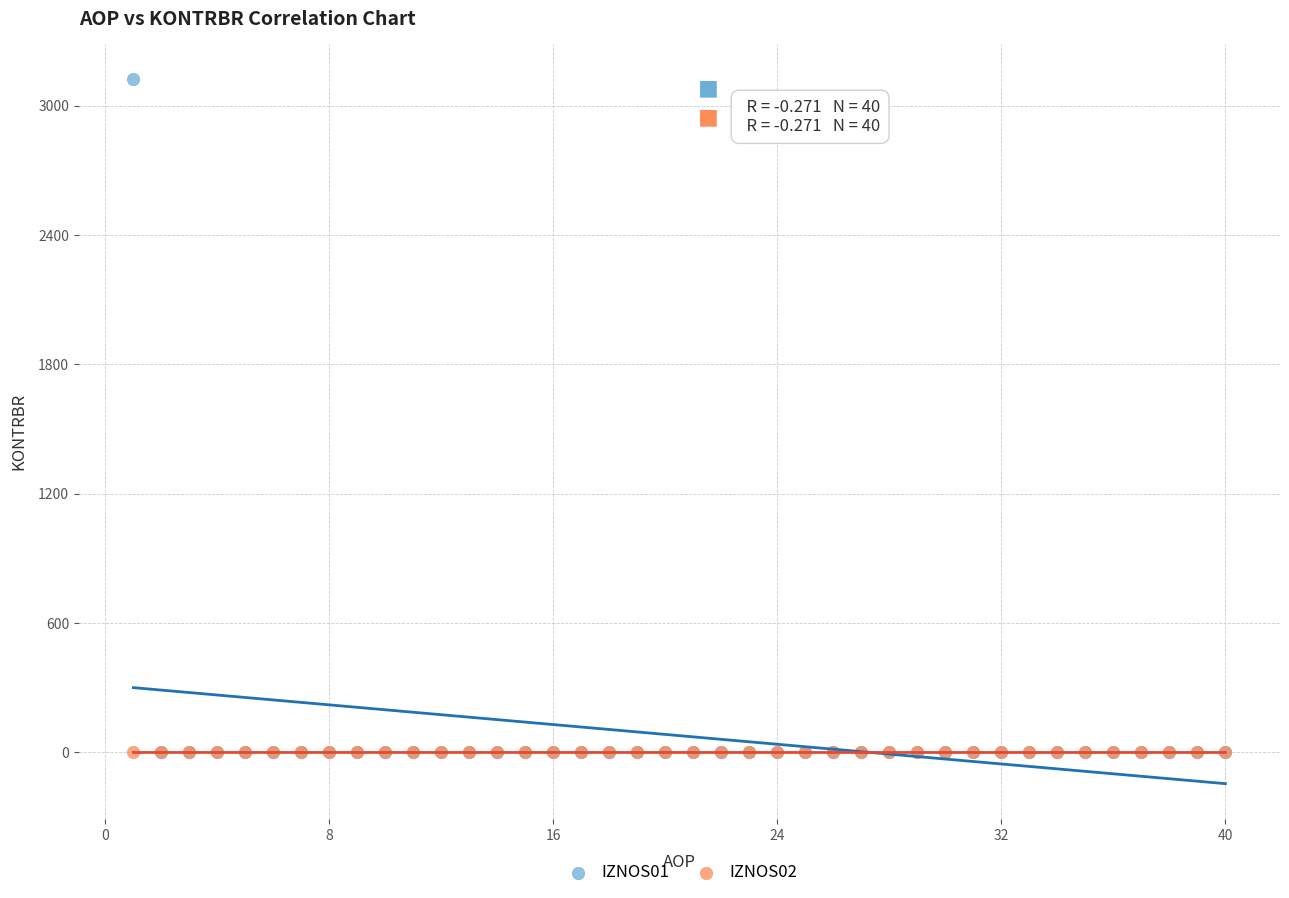

Which series has the largest Y range (max minus min)?

IZNOS01